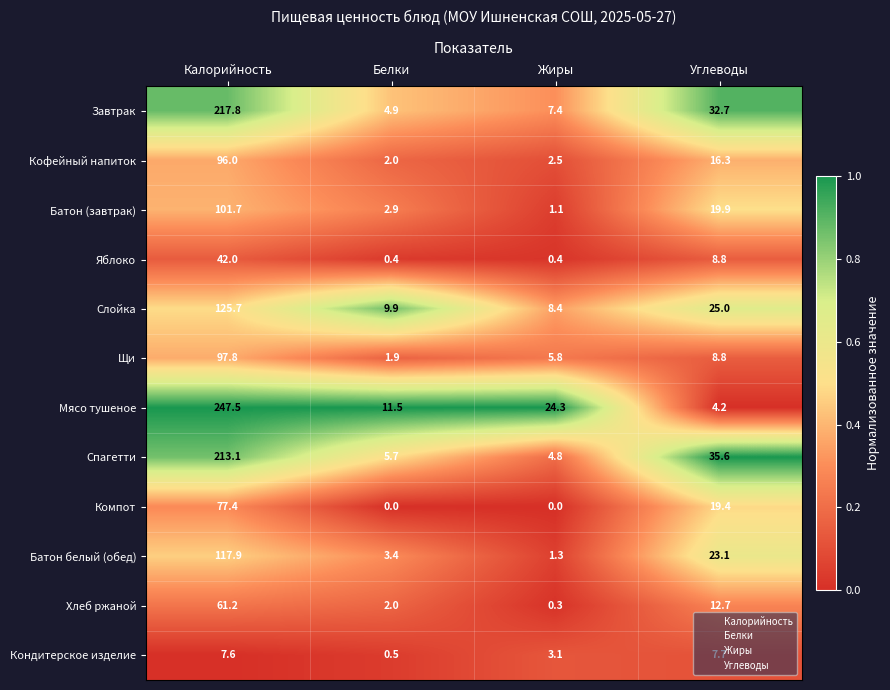

How many distinct data groups are displayed?

12